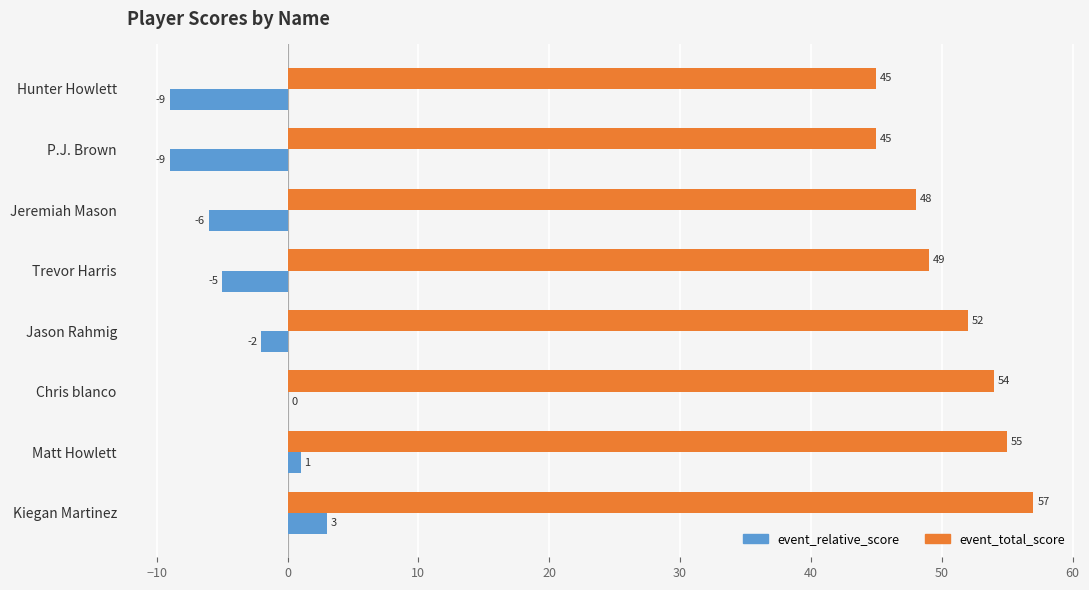

What is the sum of all event_total_score values?

405